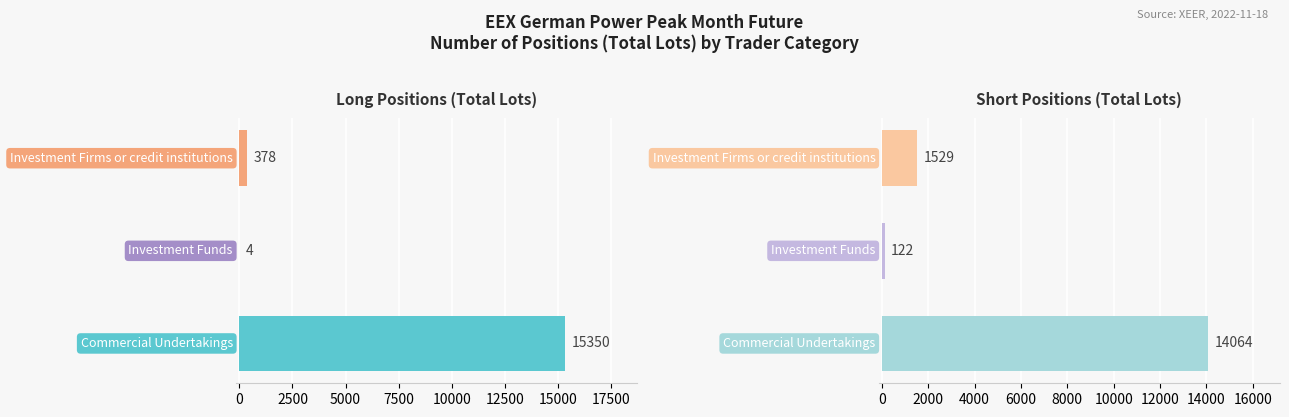

True or false: Short Positions (Total Lots) has a value of 2326 at 2500.

False